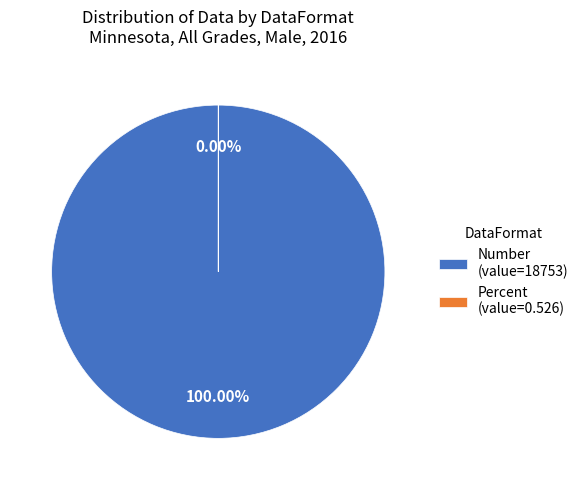

Between Percent and Number, which is larger?

Number